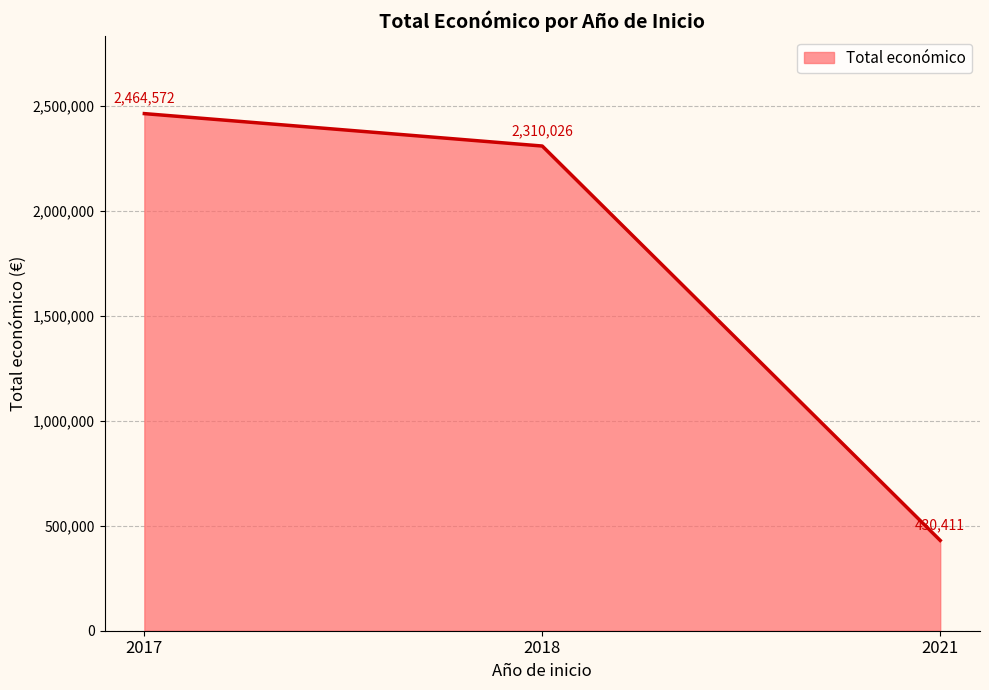

What is the ratio of the value at 2017 to the value at 2018?

1.1